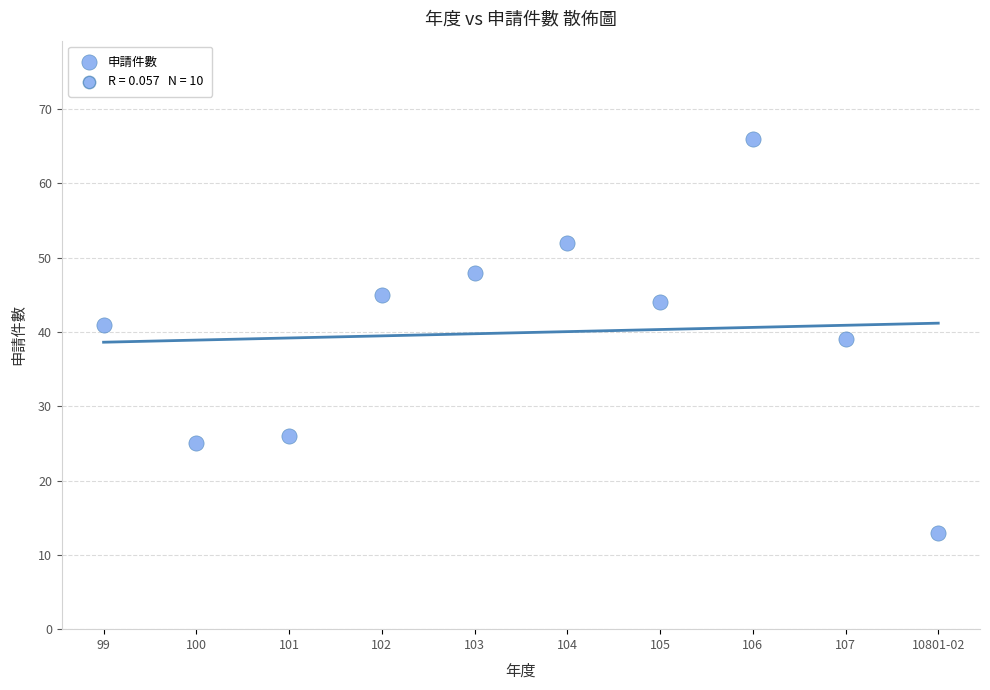

What is the average X value?

104